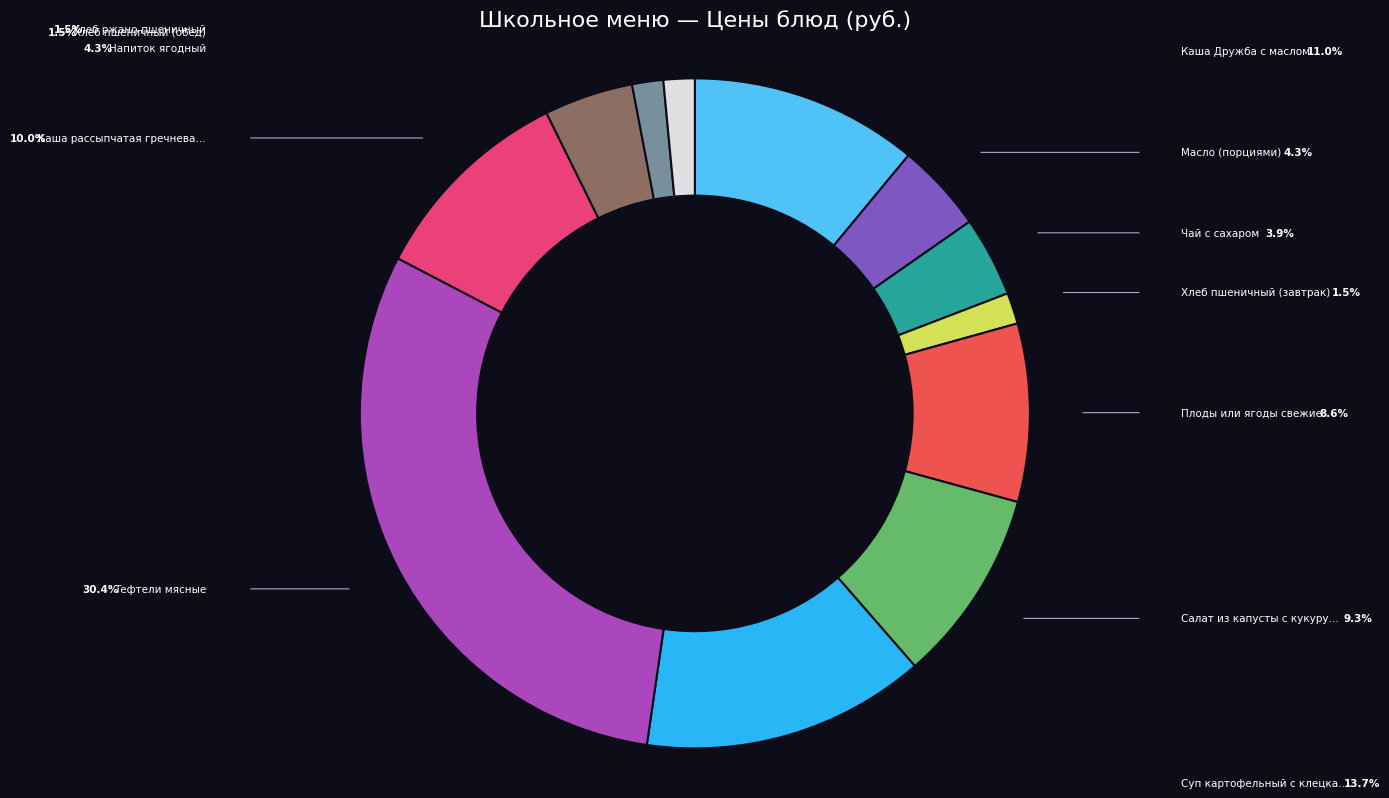

Is there any slice that represents more than half of the pie?

No